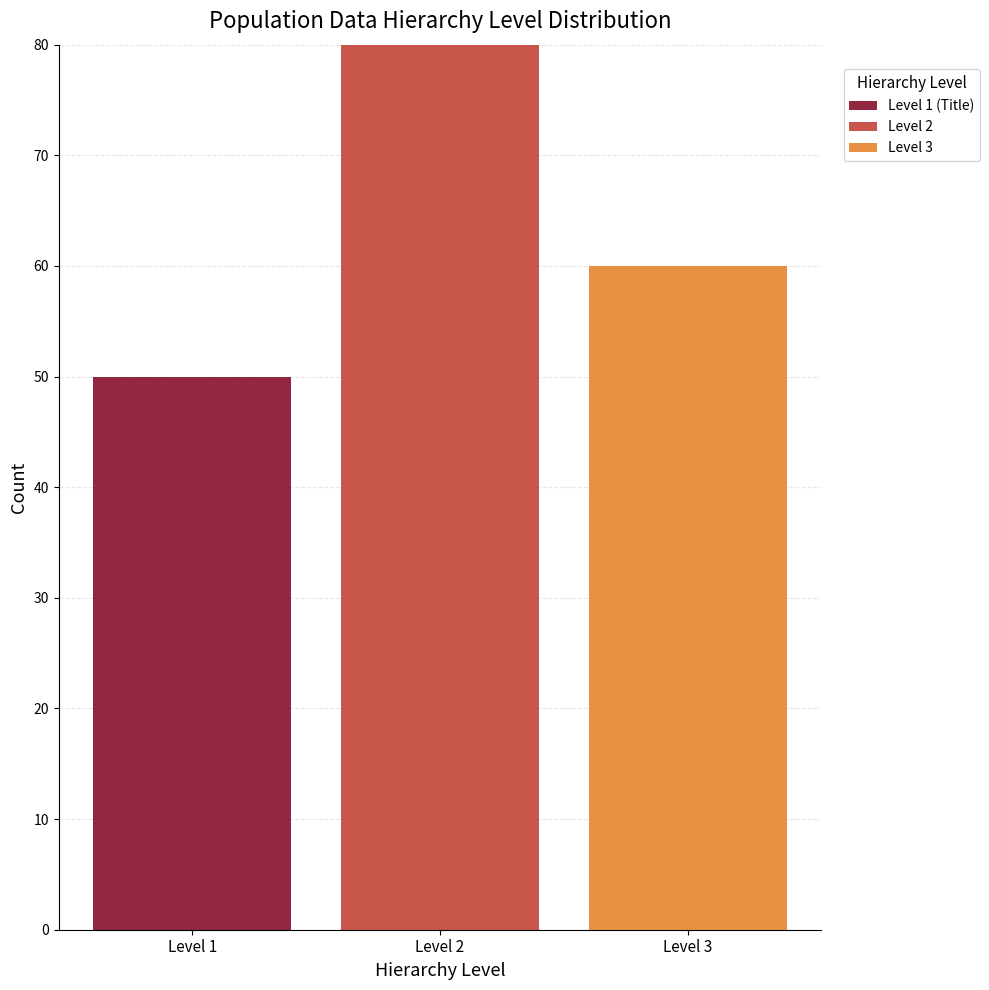

What is the total height of the stacked bar covering 1.5 to 2.5 on the x-axis? The values are not printed on the chart, so give them approximately, as read against the axis.

80